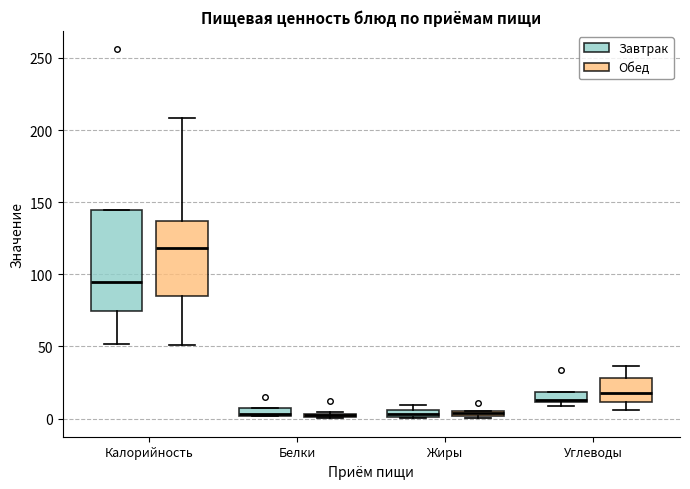

Which box is the tallest, from its lower edge to its upper edge?

Калорийность (Завтрак)